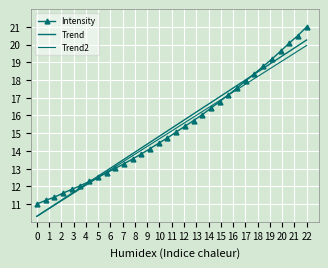

What are all the series names shown in the legend?

Intensity, Trend, Trend2